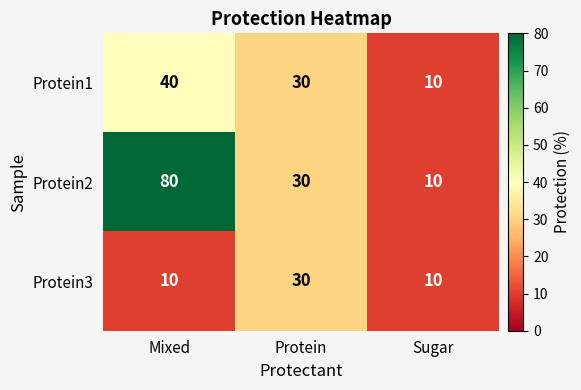

What is the lowest value of the Protein3 series?

10